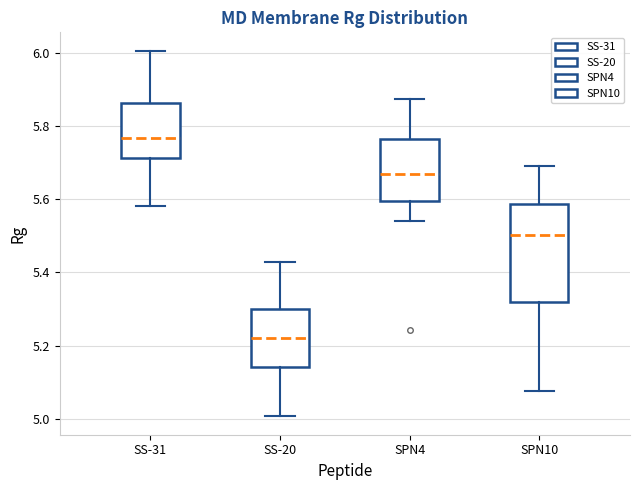

Reading left to right, read every box against the y-axis: the position of its median line, the range the box covers, and the ends of its whiskers. The values are not printed on the chart, so give them approximately, as read against the axis.

SS-31: median 5.76, box 5.72 to 5.86, whiskers 5.58 to 6.00
SS-20: median 5.22, box 5.14 to 5.30, whiskers 5.00 to 5.42
SPN4: median 5.66, box 5.60 to 5.76, whiskers 5.54 to 5.88
SPN10: median 5.50, box 5.32 to 5.58, whiskers 5.08 to 5.70